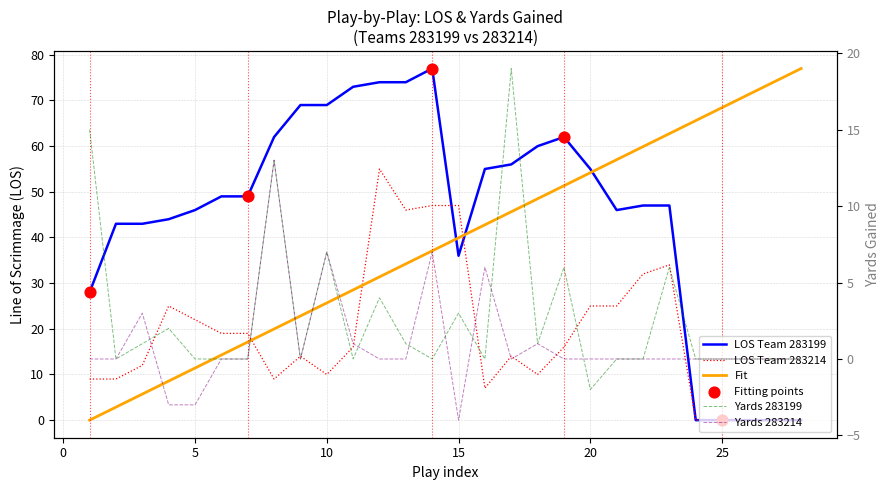

Which series has the largest Y range (max minus min)?

Fit